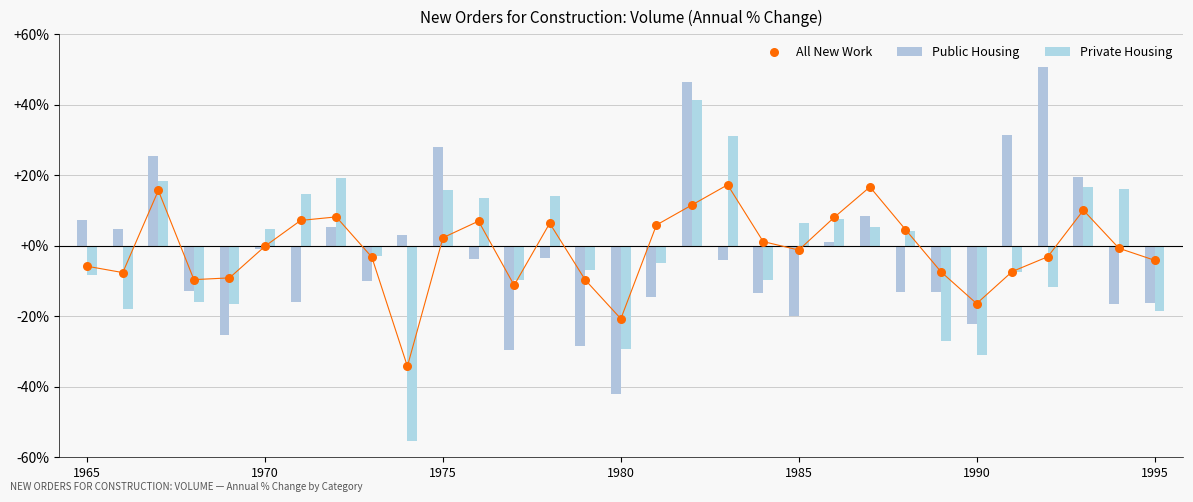

At how many categories does at least one series exceed 0?

22